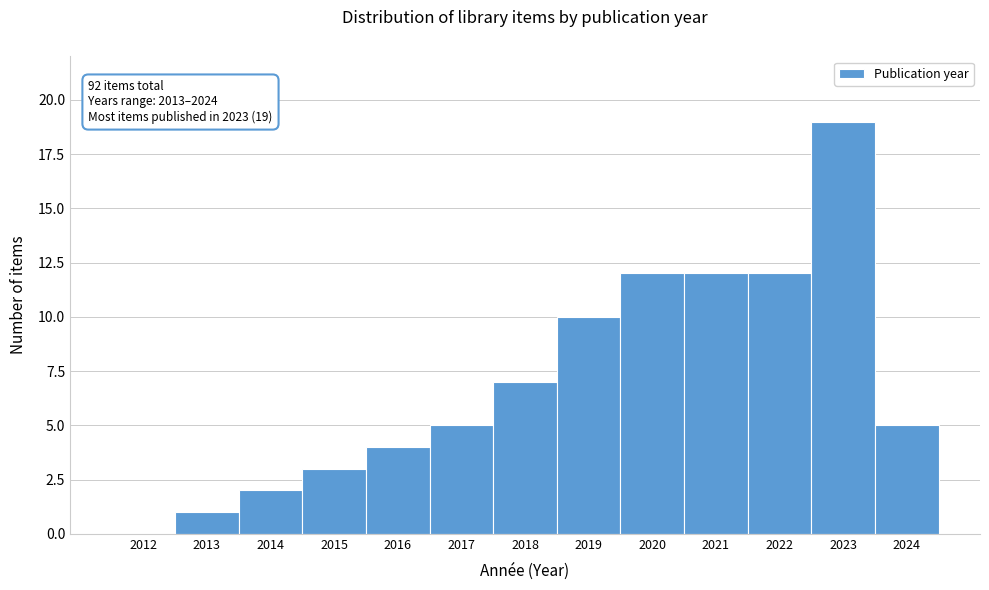

Reading right to left, extract all data points from this chart.

2024=5	2023=19	2022=12	2021=12	2020=12	2019=10	2018=7	2017=5	2016=4	2015=3	2014=2	2013=1	2012=0